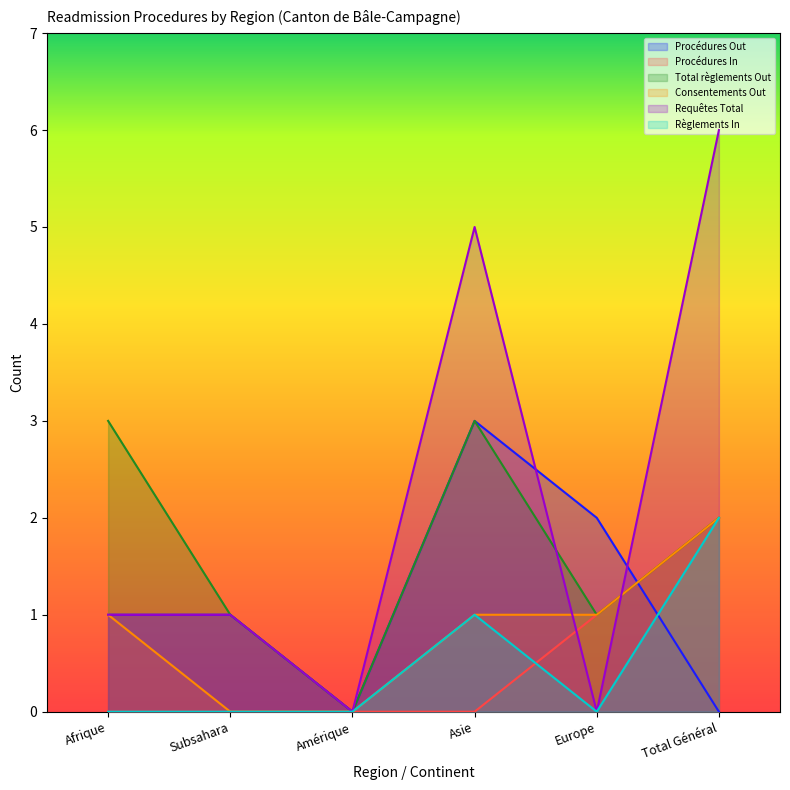

True or false: Total règlements Out and Règlements In cross at least once.

False